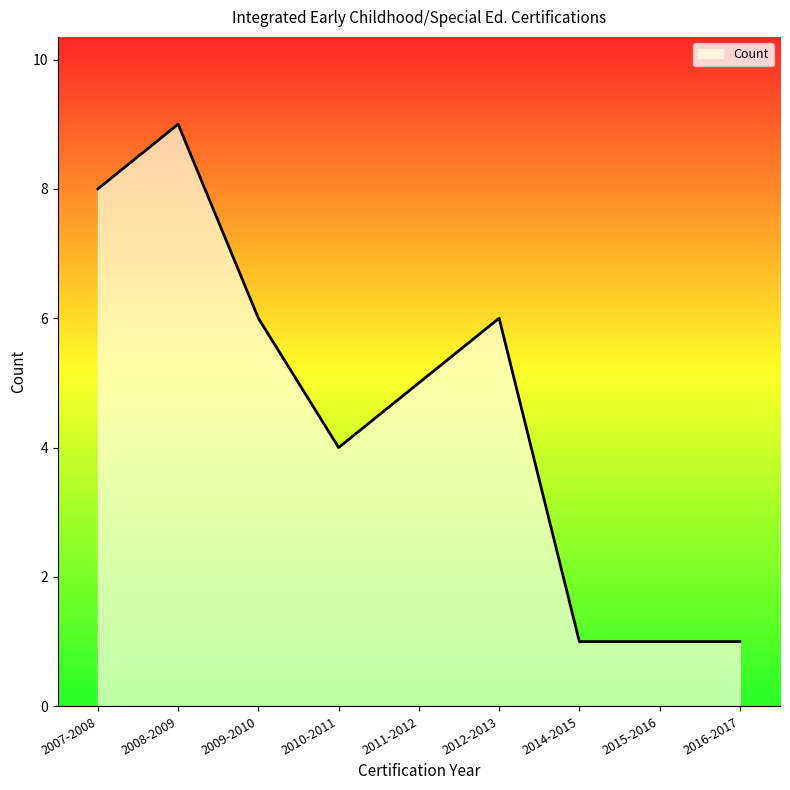

What is the maximum value shown in the chart?

9